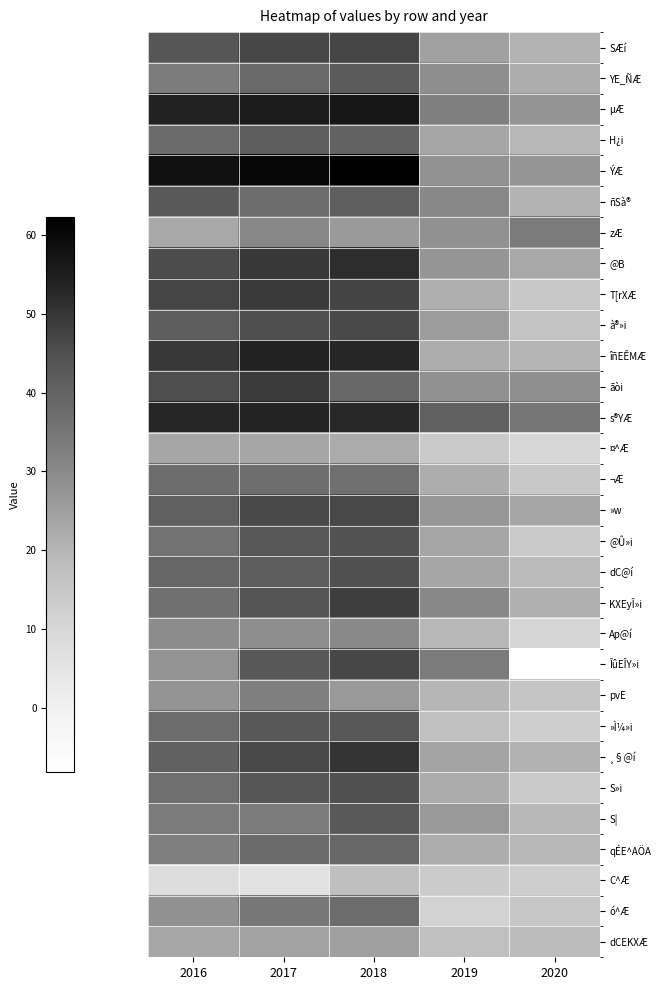

Between 2019 and 2016, which is larger?

2016